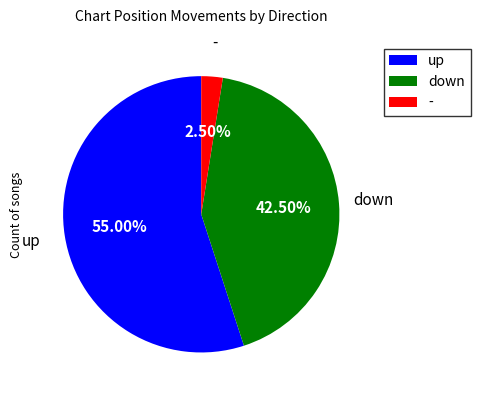

Does any single category account for the majority?

Yes